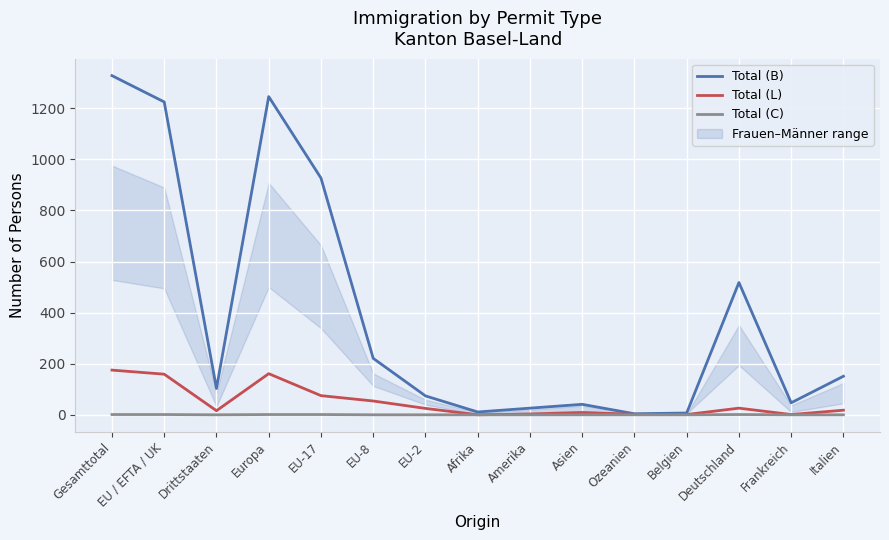

The value of Total (C) at Europa is 1. True or false?

True